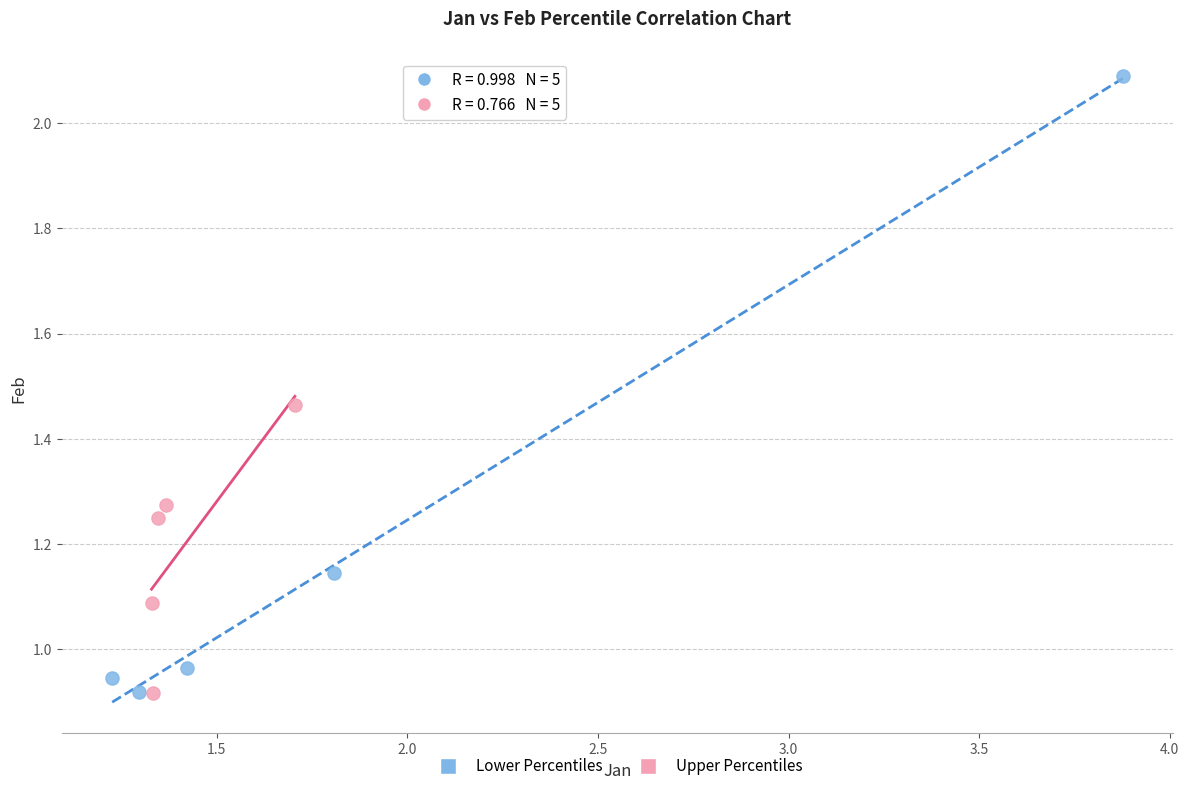

Which series contains the highest Y value?

Lower Percentiles